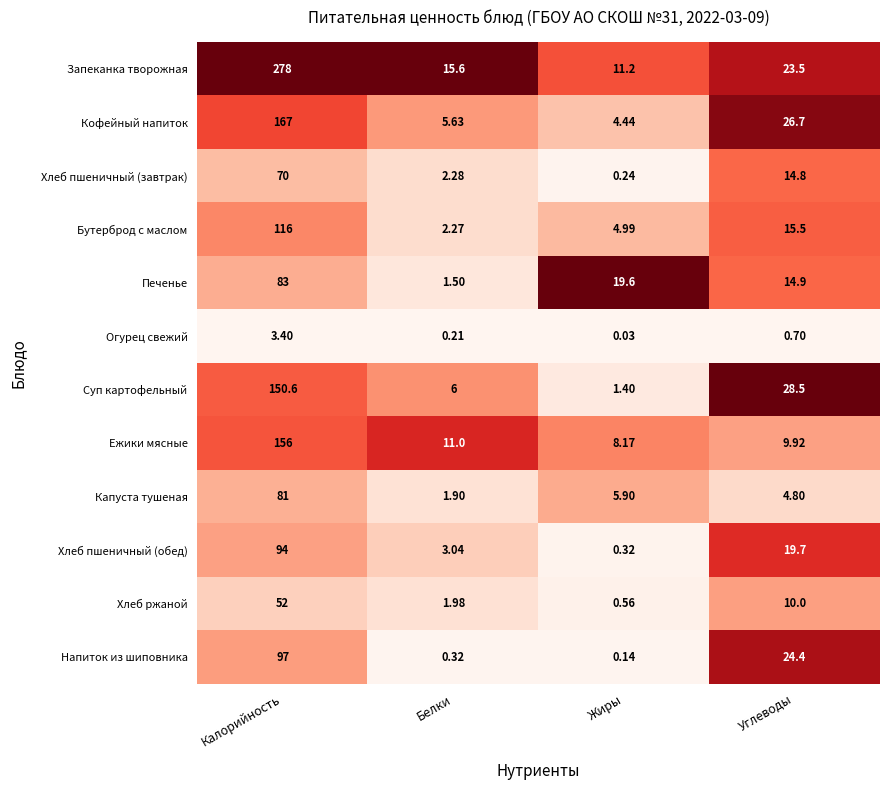

At how many categories does at least one series exceed 0?

4